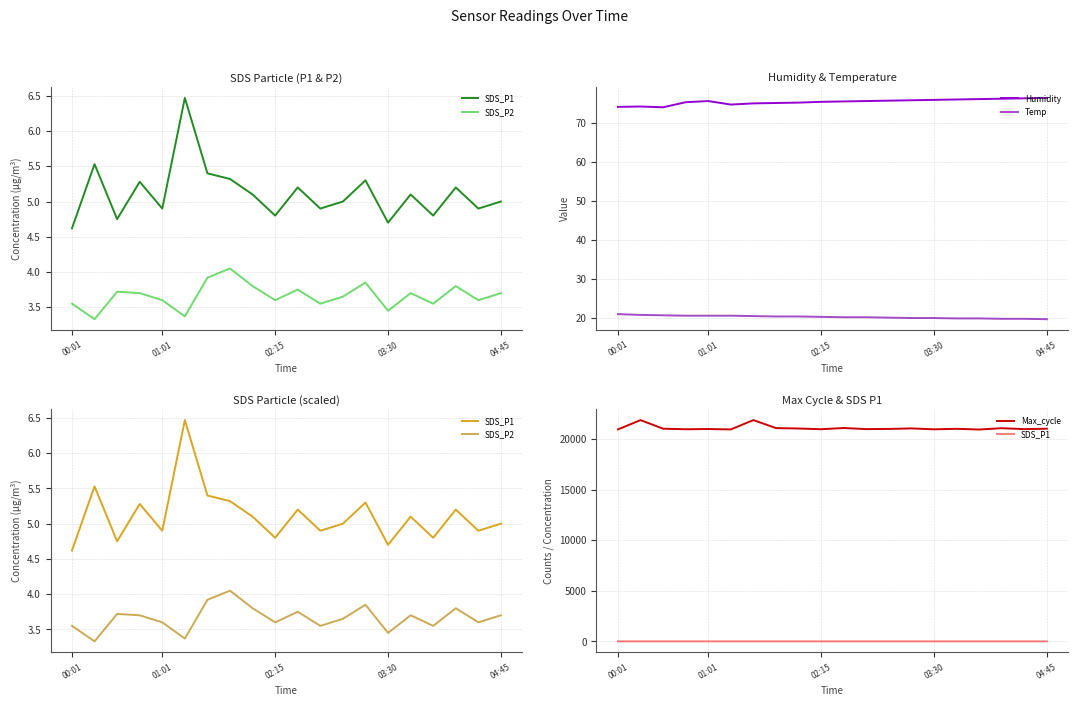

True or false: Humidity and Temp intersect in this chart.

False